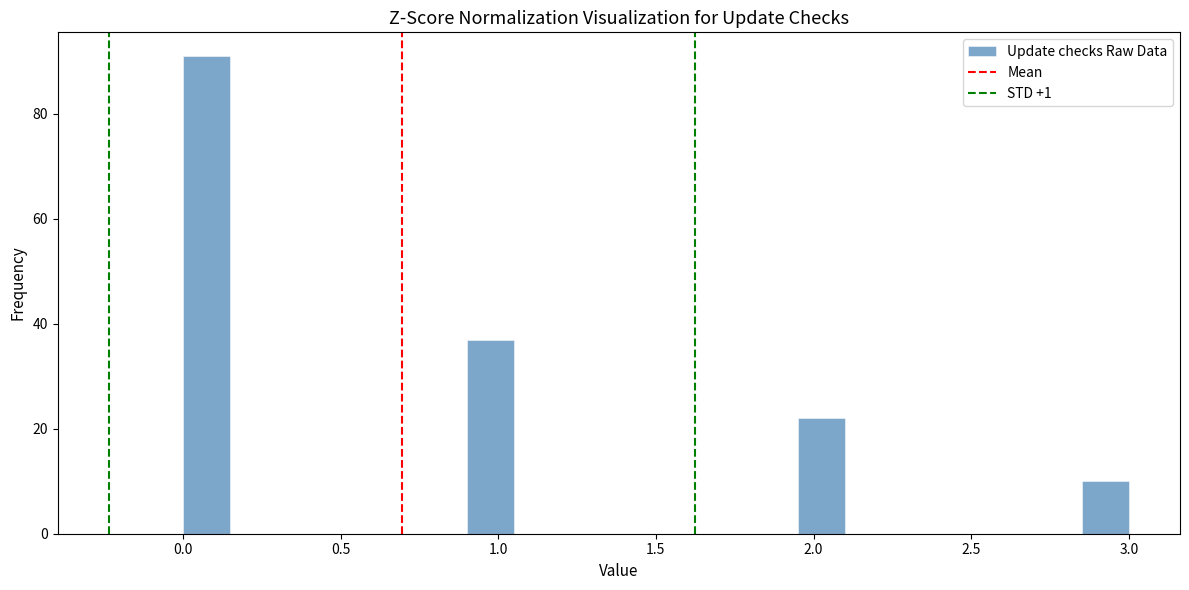

Read against the x-axis, roughly where is the centre of the tallest bar?

0.10